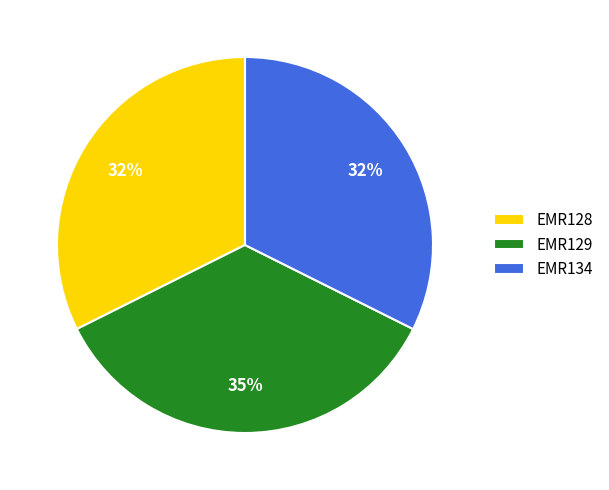

What is the largest slice in the pie chart?

EMR129